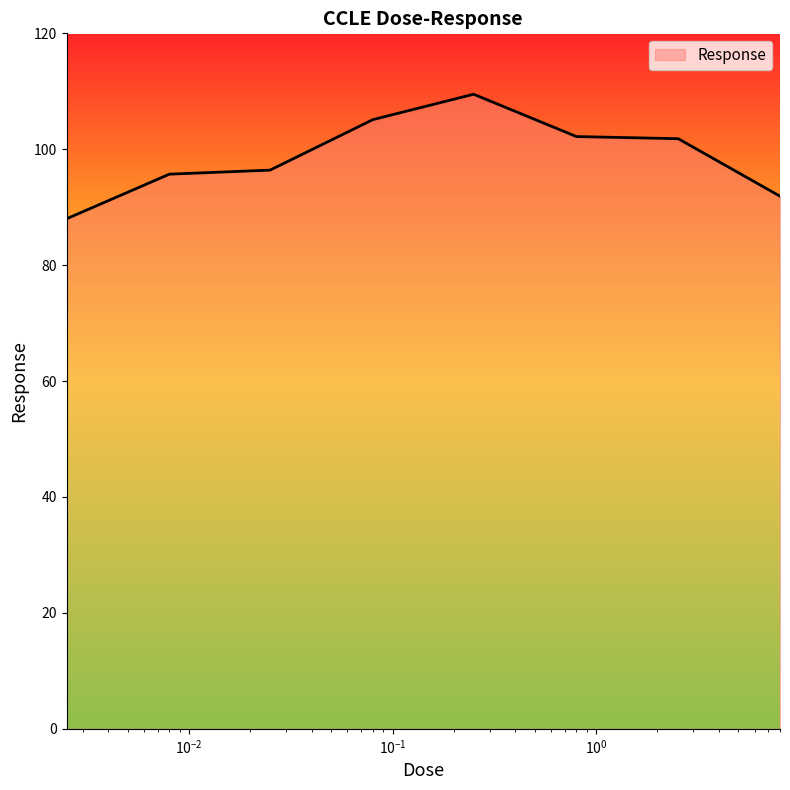

What is the greatest value displayed?

109.5